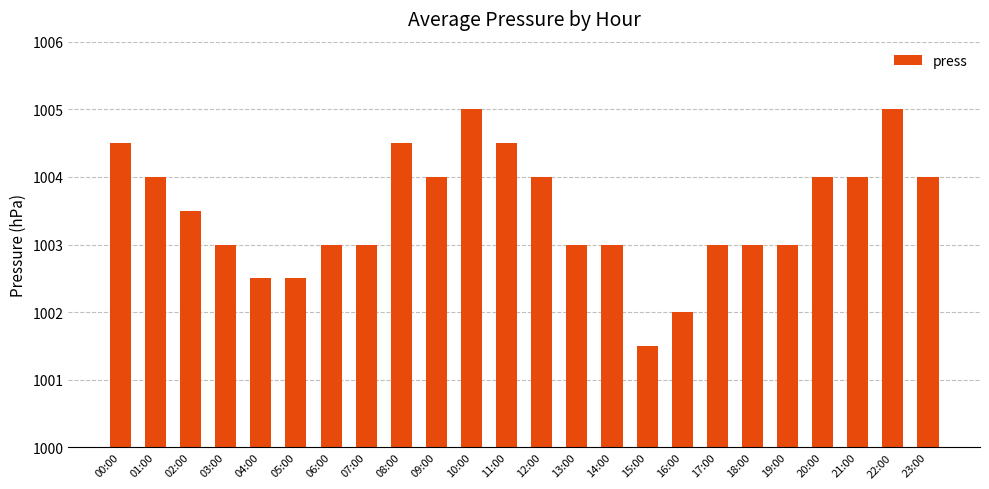

Is it true that the value at 17:00 is 1003.0?

True